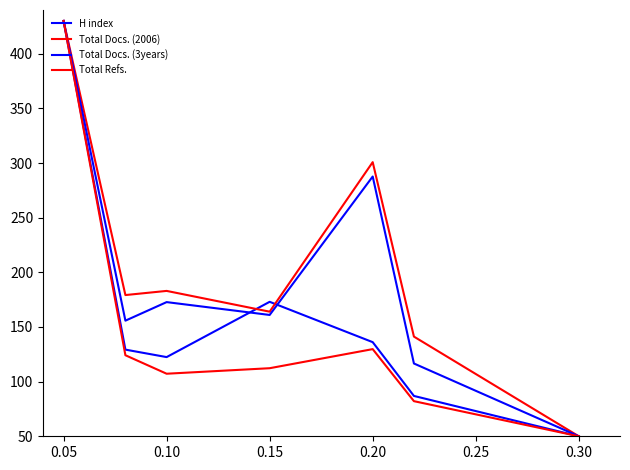

How many interior local valleys does the Total Docs. (2006) series have?

2